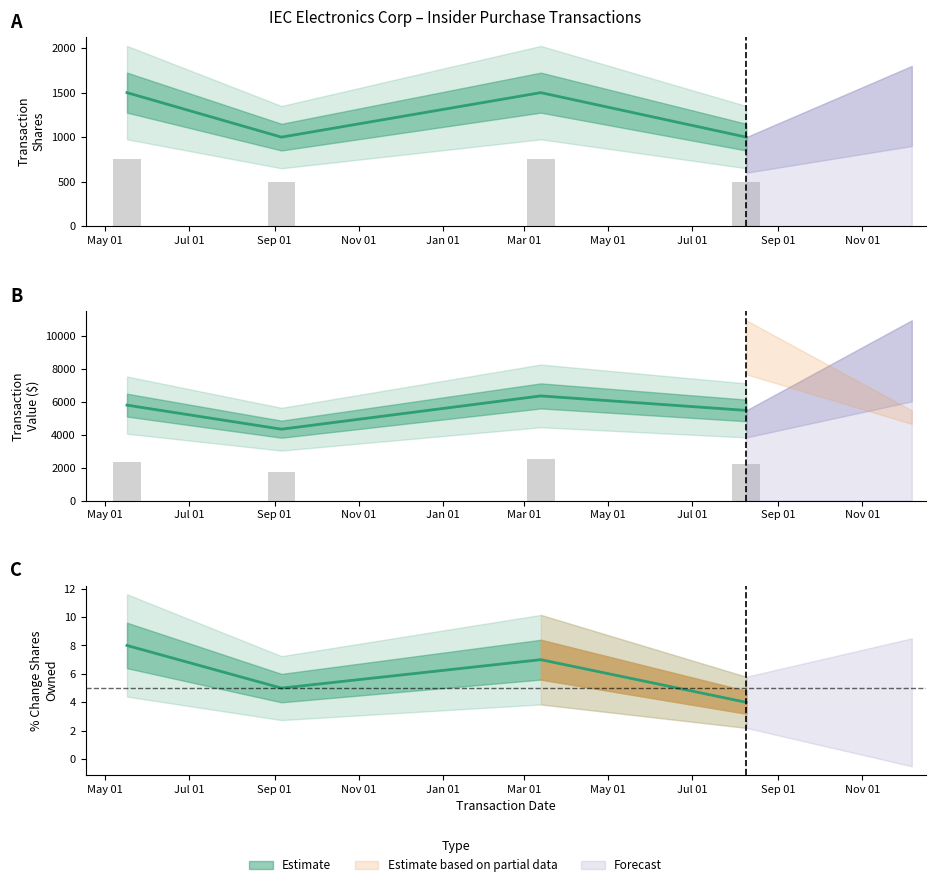

What is the difference between the transactionShares values at May 01 and Jul 01?

500